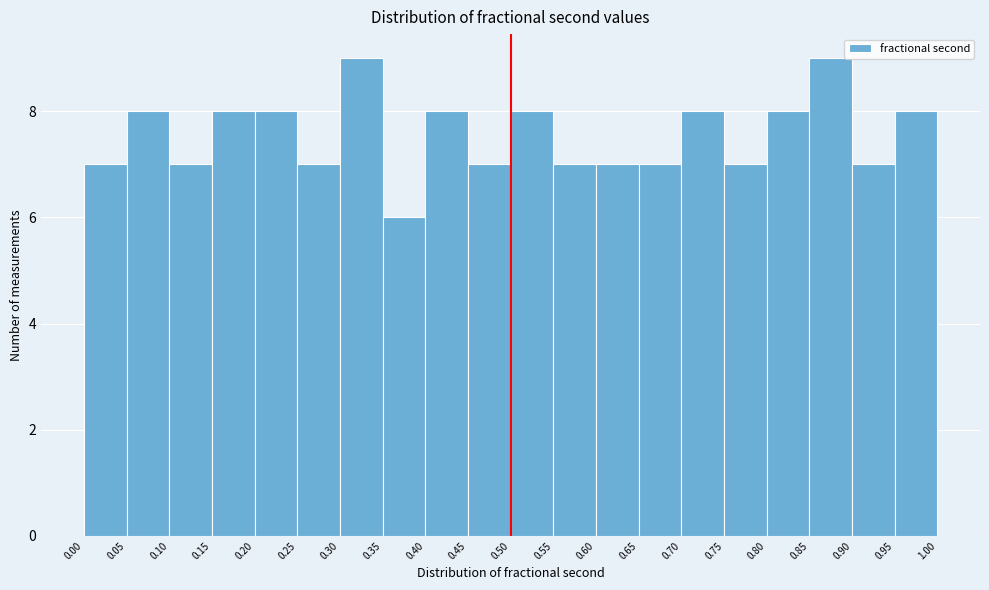

How tall is the bar that spans 0.50 to 0.55 on the x-axis? The values are not printed on the chart, so give them approximately, as read against the axis.

8